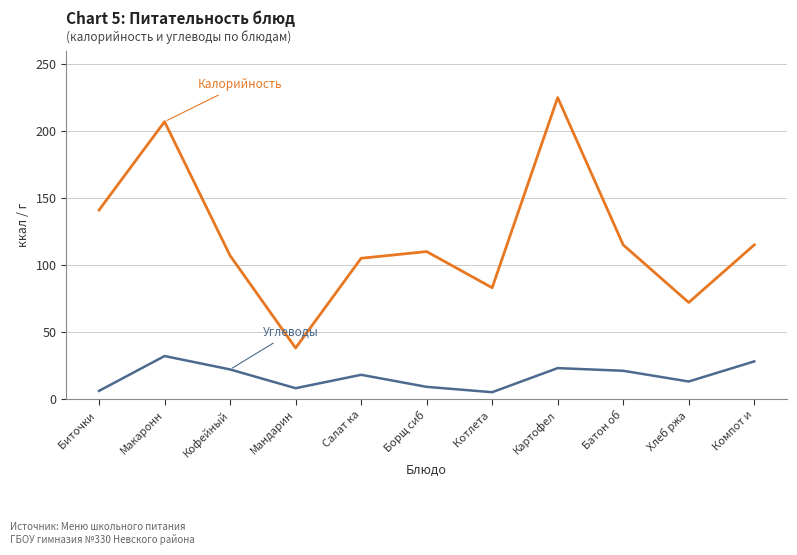

What is the spread (max minus min) of values at Мандарин?

30